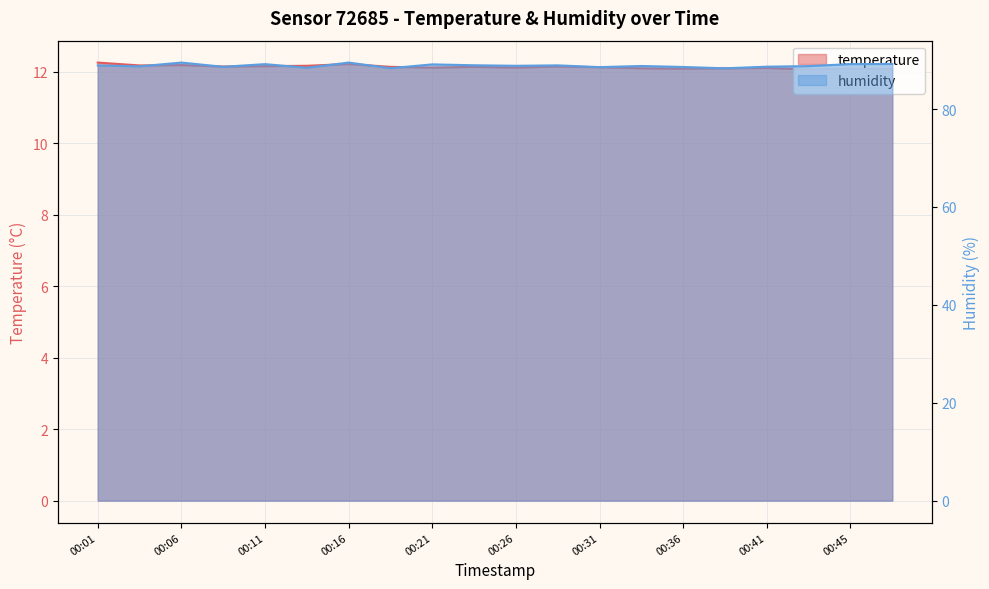

True or false: temperature has more than 2 points higher than both neighbors.

True